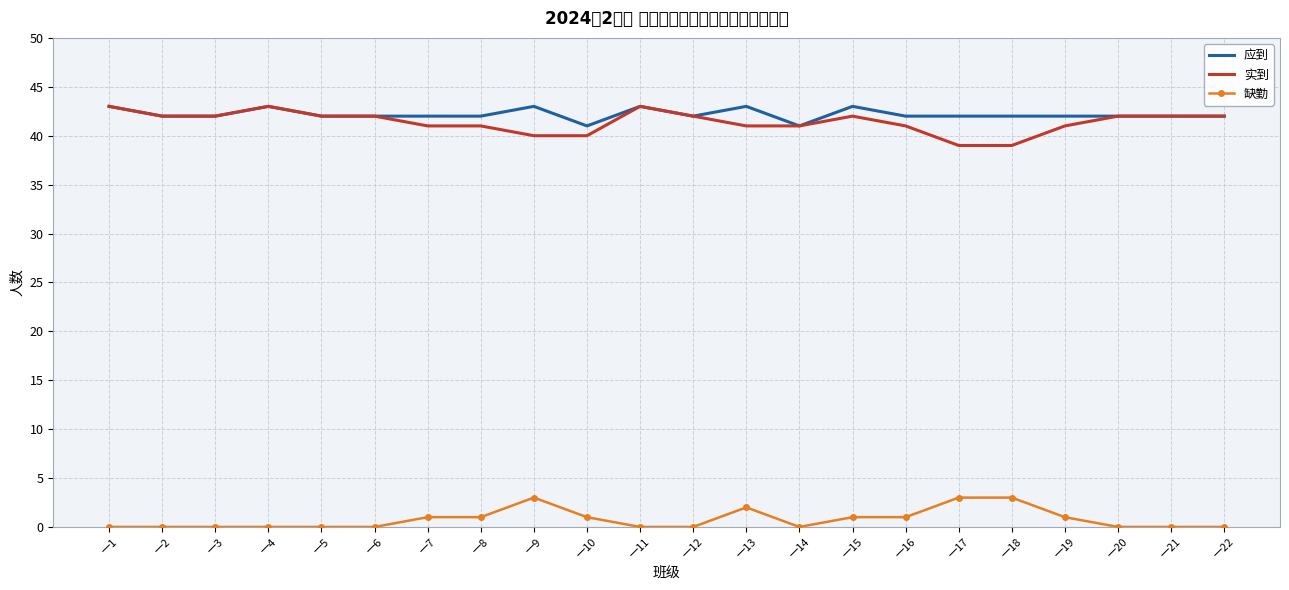

What is the maximum value for 缺勤?

3